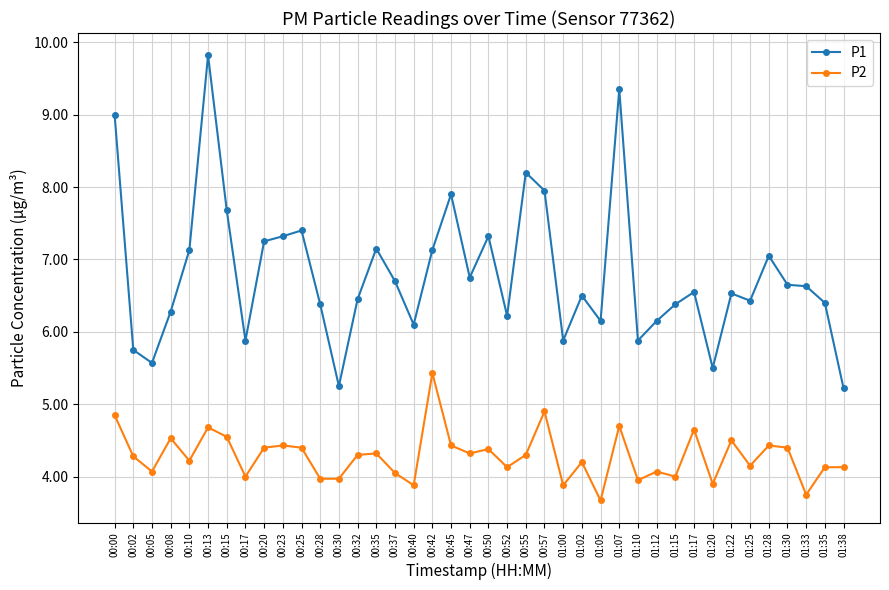

What is the difference between the P1 values at 01:33 and 00:13?

3.2